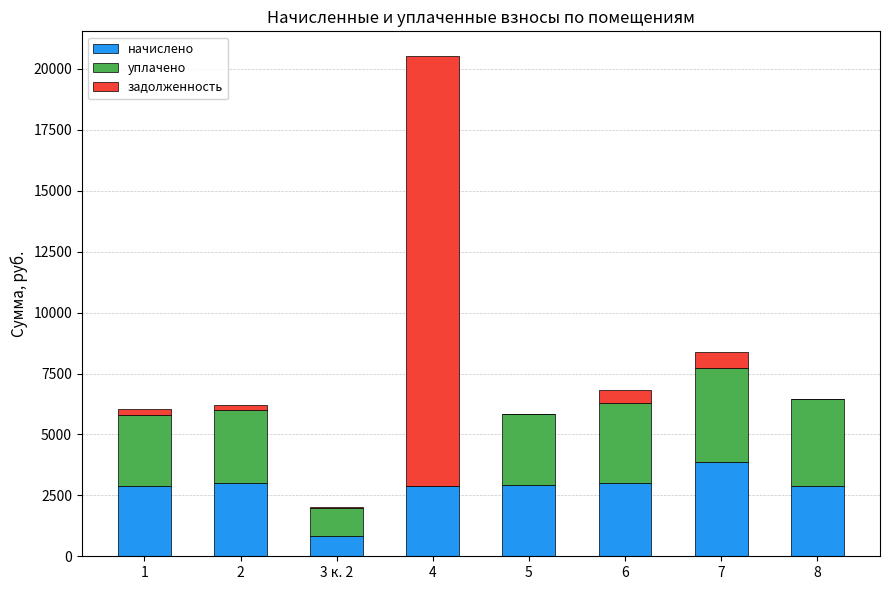

Which category has the highest value in the начислено series?

7